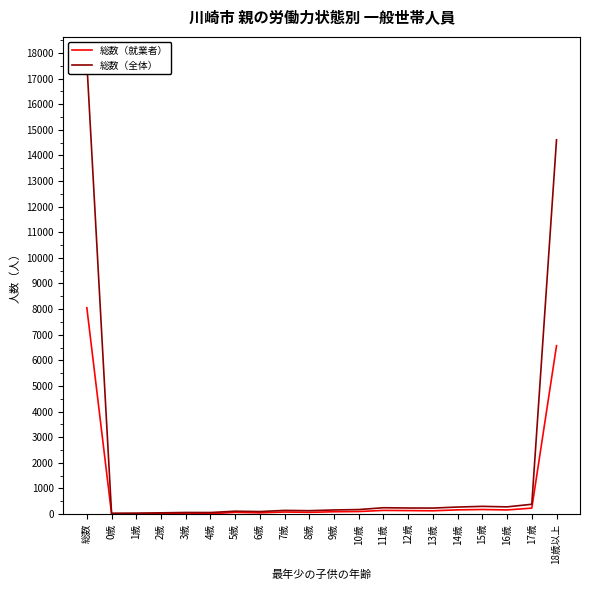

At which category does the chart reach its peak across all series?

総数